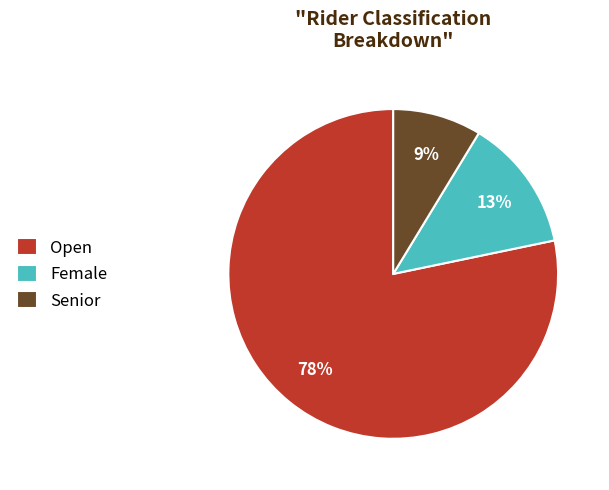

What is the majority slice?

Open